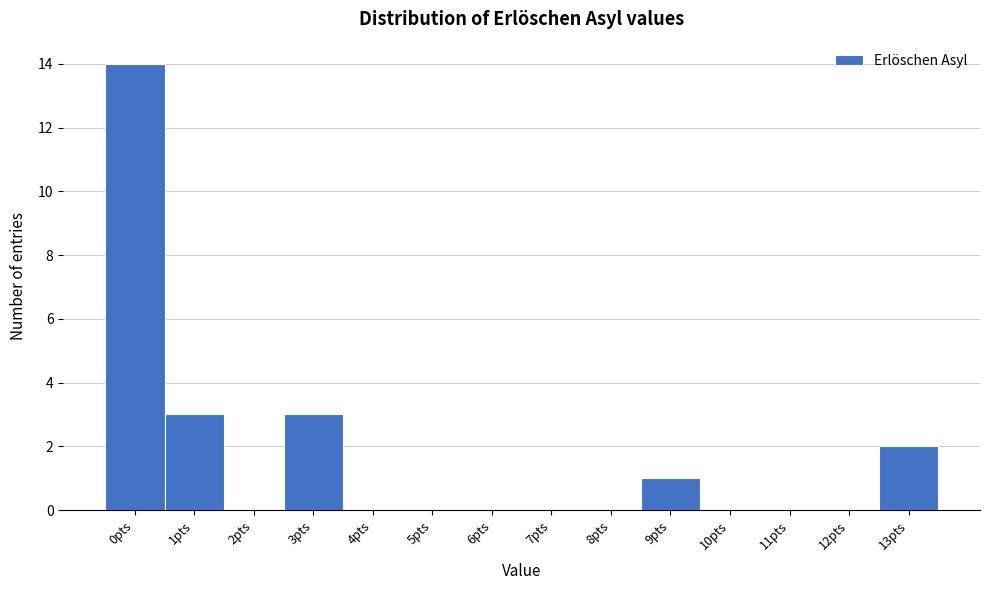

Reading right to left, transcribe all the data shown in this chart.

13pts=2	12pts=0	11pts=0	10pts=0	9pts=1	8pts=0	7pts=0	6pts=0	5pts=0	4pts=0	3pts=3	2pts=0	1pts=3	0pts=14